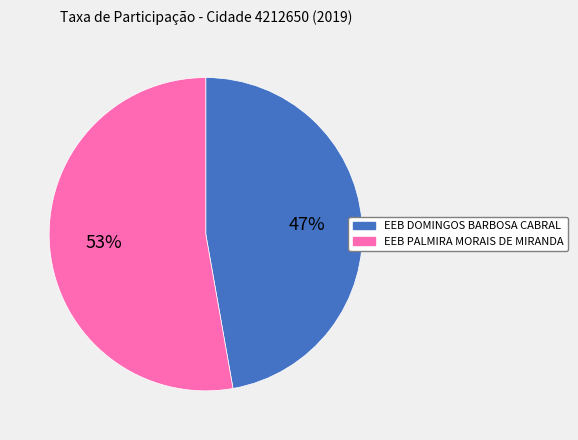

Do EEB PALMIRA MORAIS DE MIRANDA and EEB DOMINGOS BARBOSA CABRAL together represent more than half of the pie?

Yes